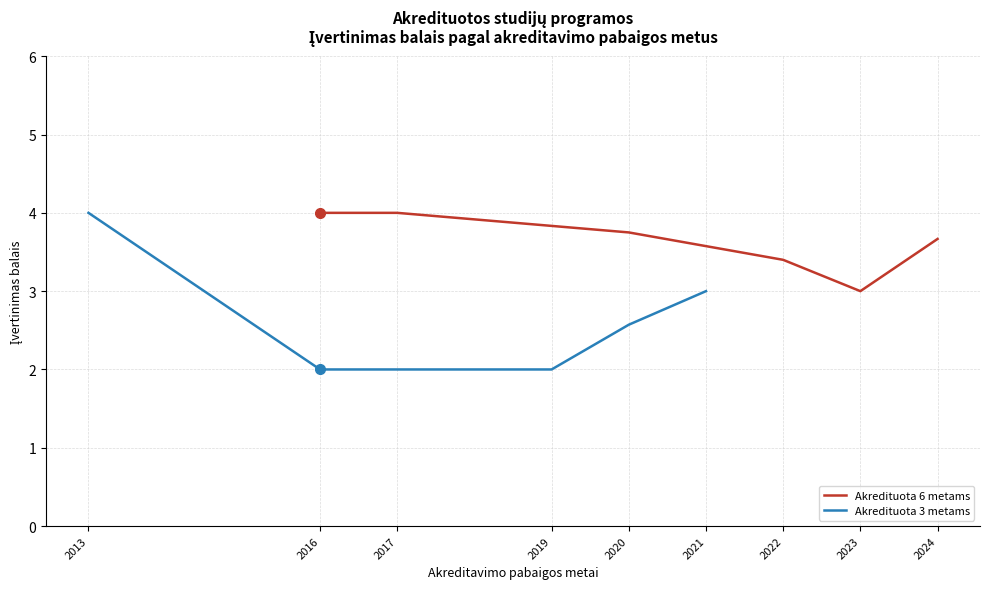

Is it true that Akredituota 6 metams equals 4.0 at 2023?

False